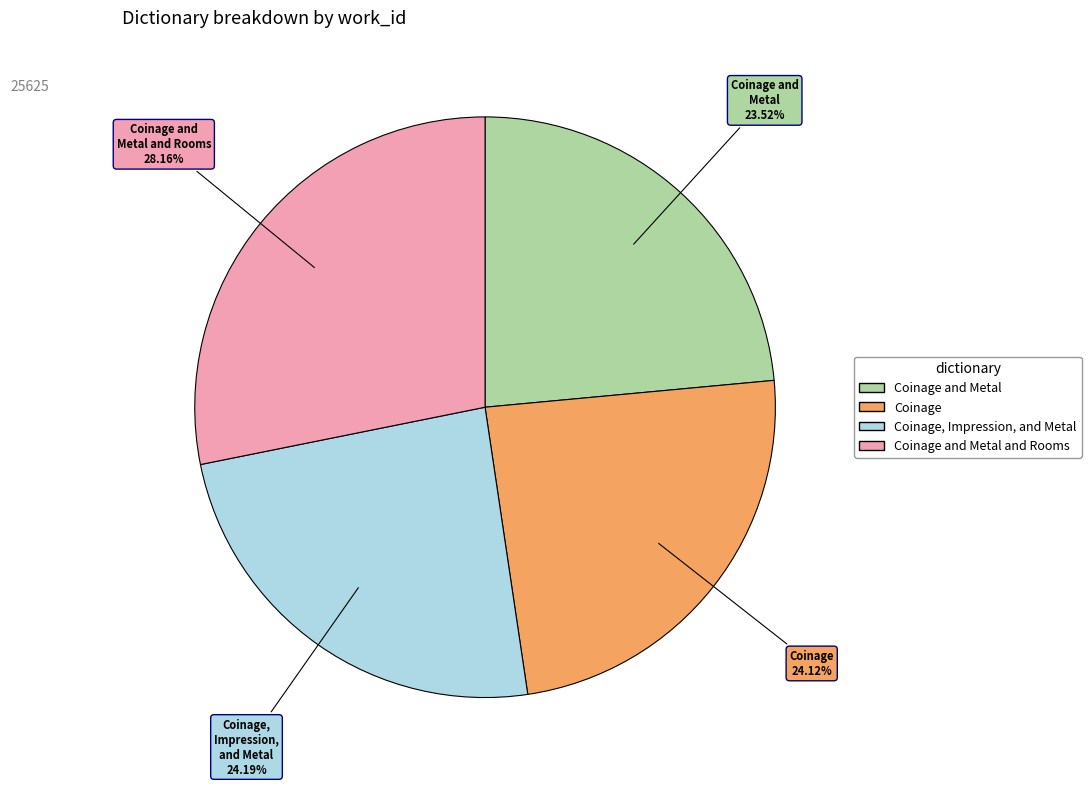

Does any single category account for the majority?

No